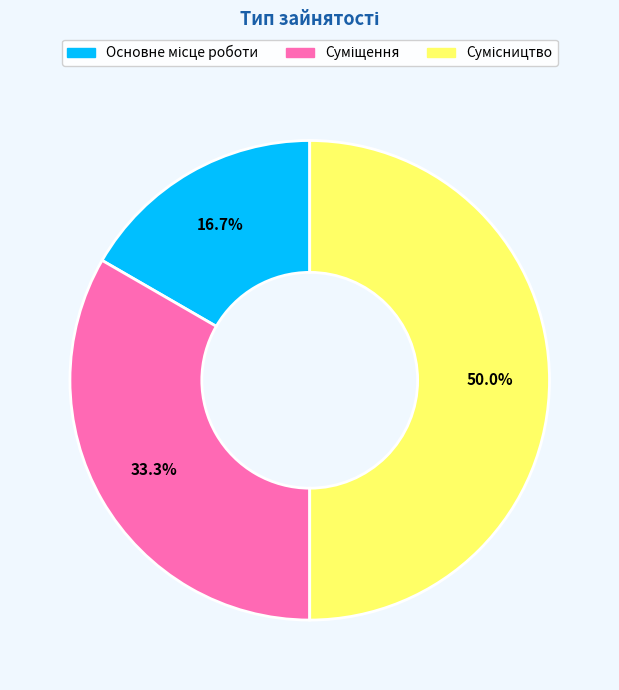

What is the ratio of the value at Суміщення to the value at Основне місце роботи?

2.0